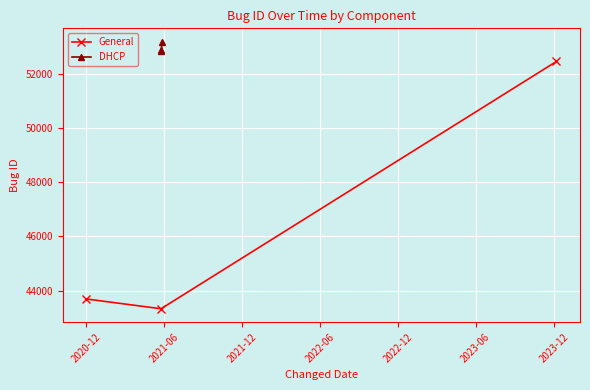

What is the lowest value of the General series?

43330